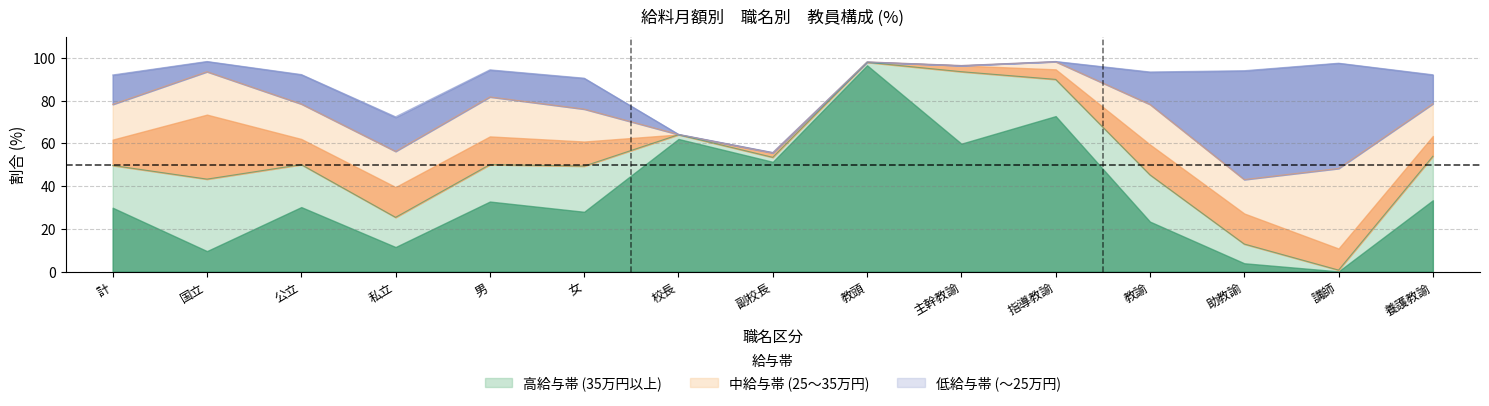

What is the highest value of the 高給与帯 (35万円以上) series?

98.0